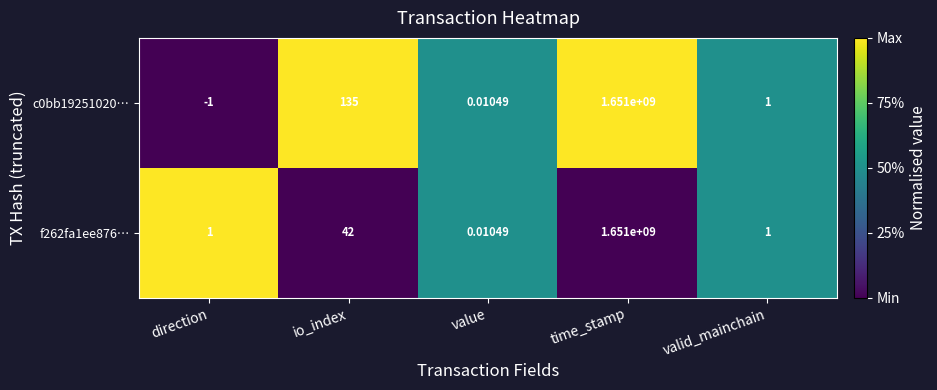

Where does the c0bb19251020… series first go above 1?

io_index